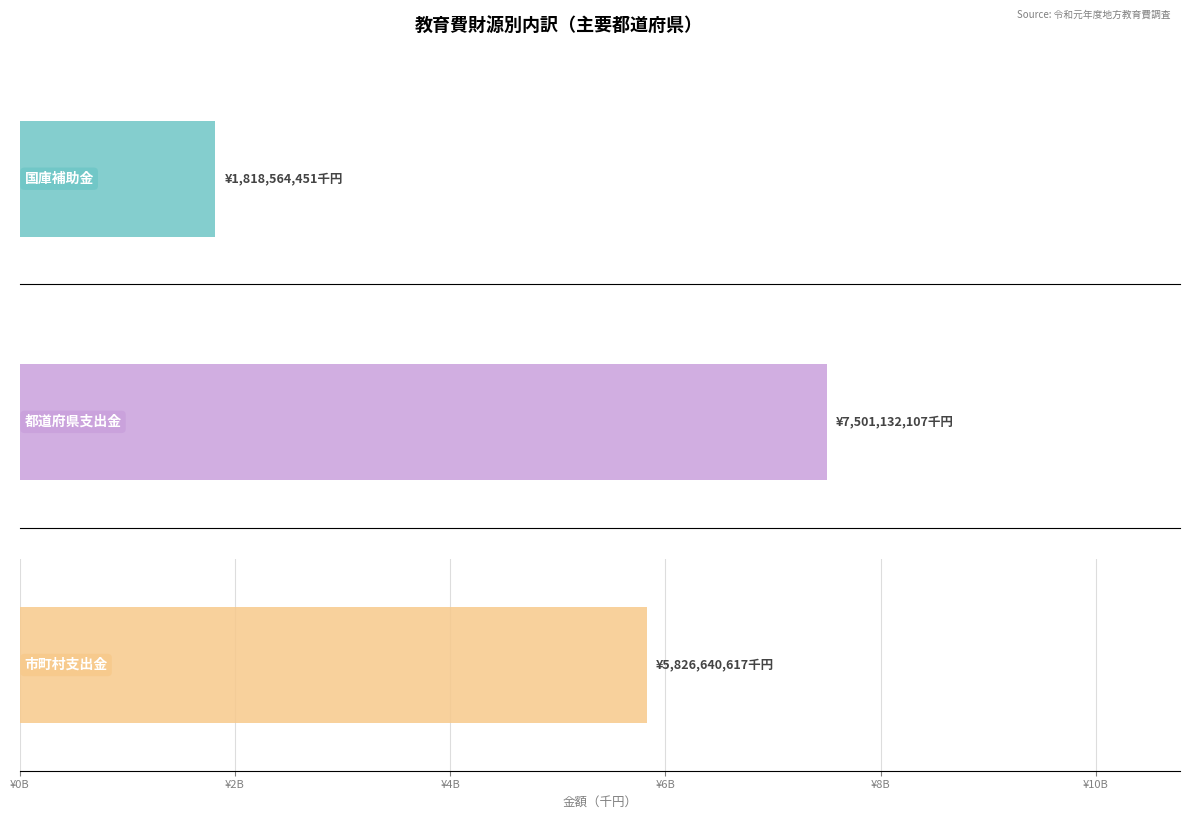

Are the bars horizontal?

Yes